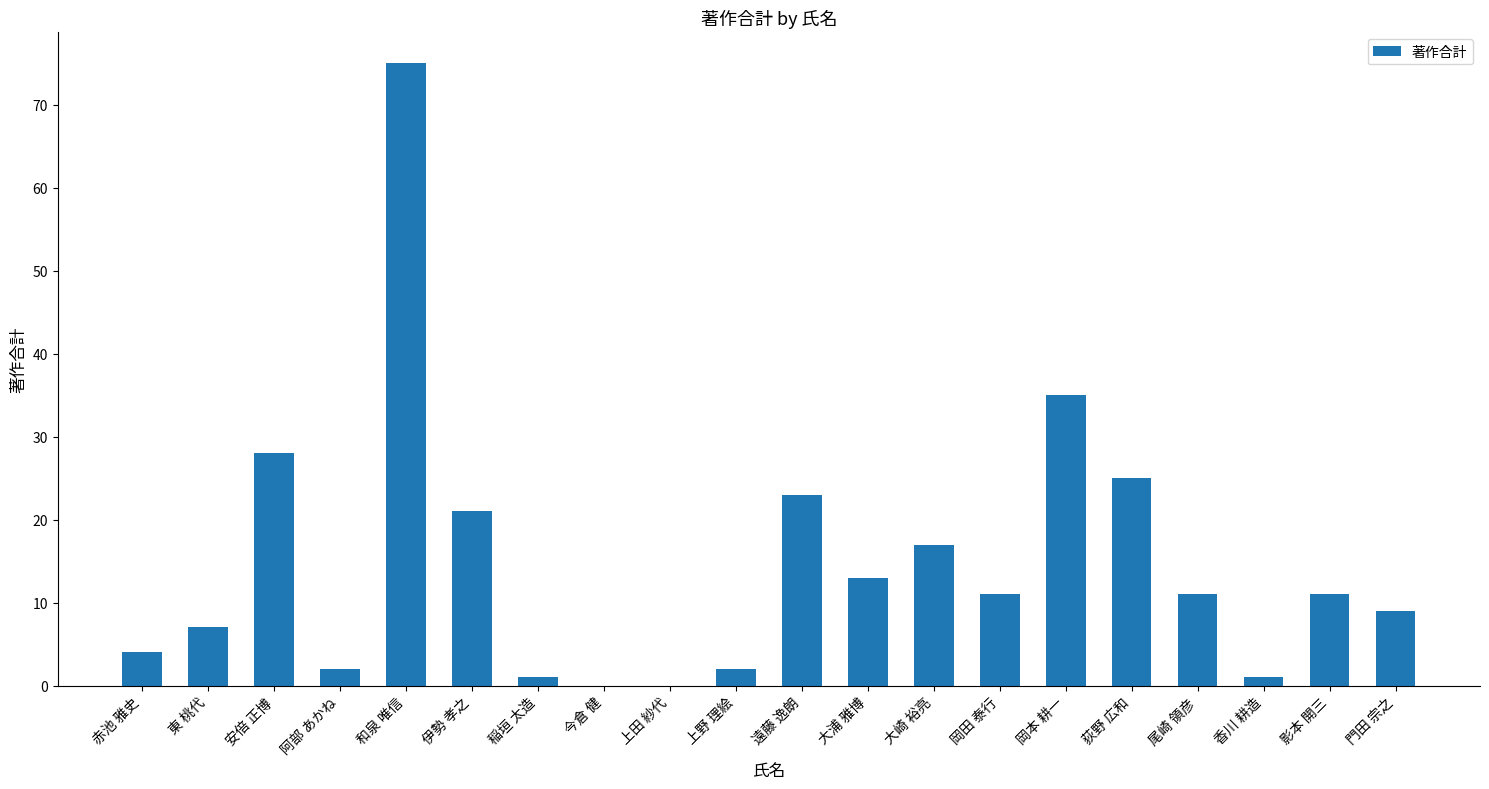

Approximately how many times larger is the value at 大浦 雅博 compared to 遠藤 逸朗?

0.6